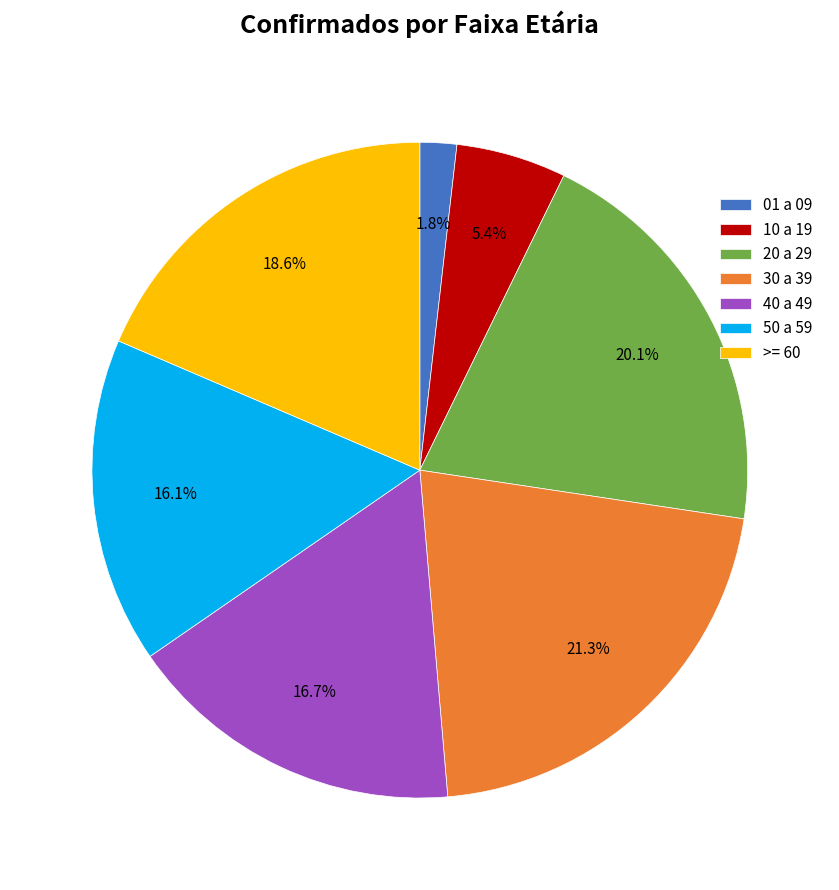

Rank the categories by value from lowest to highest.

01 a 09, 10 a 19, 50 a 59, 40 a 49, >= 60, 20 a 29, 30 a 39